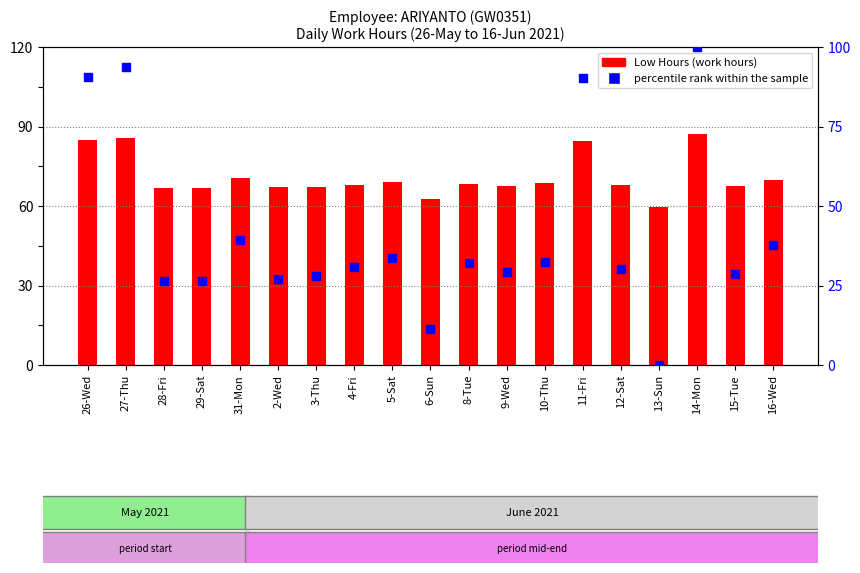

Which series has the widest spread of Y values?

percentile rank within the sample